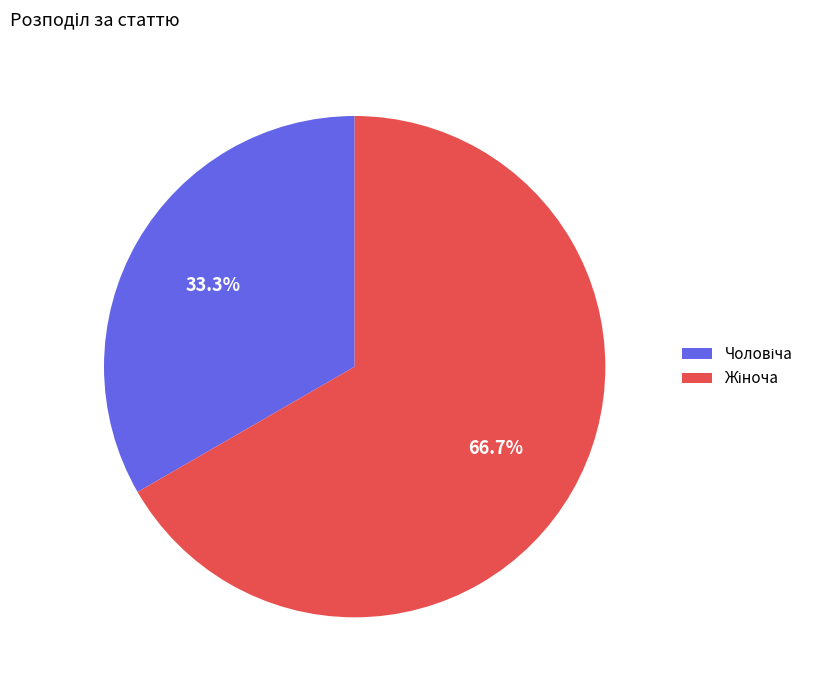

Does any single category account for the majority?

Yes